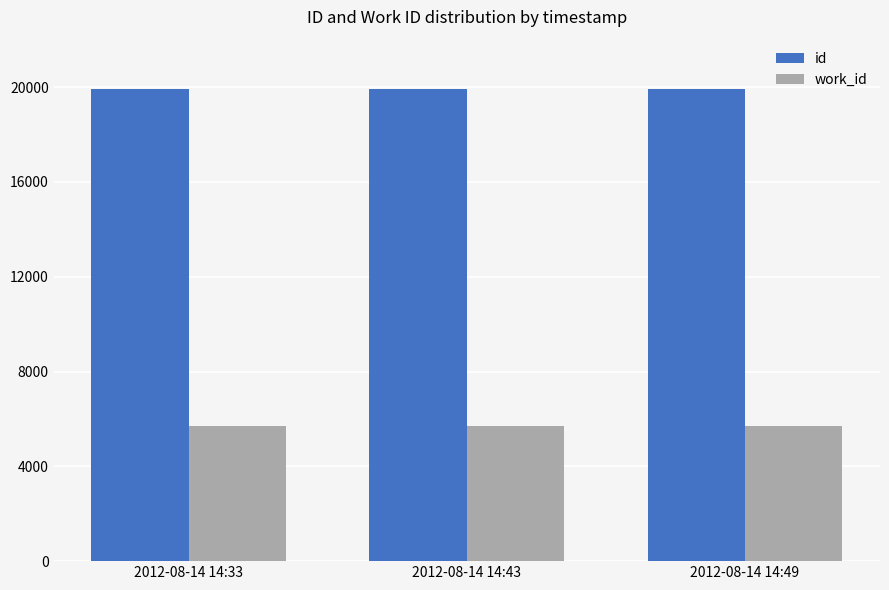

The value of id at 2012-08-14 14:49 is 19917. True or false?

True